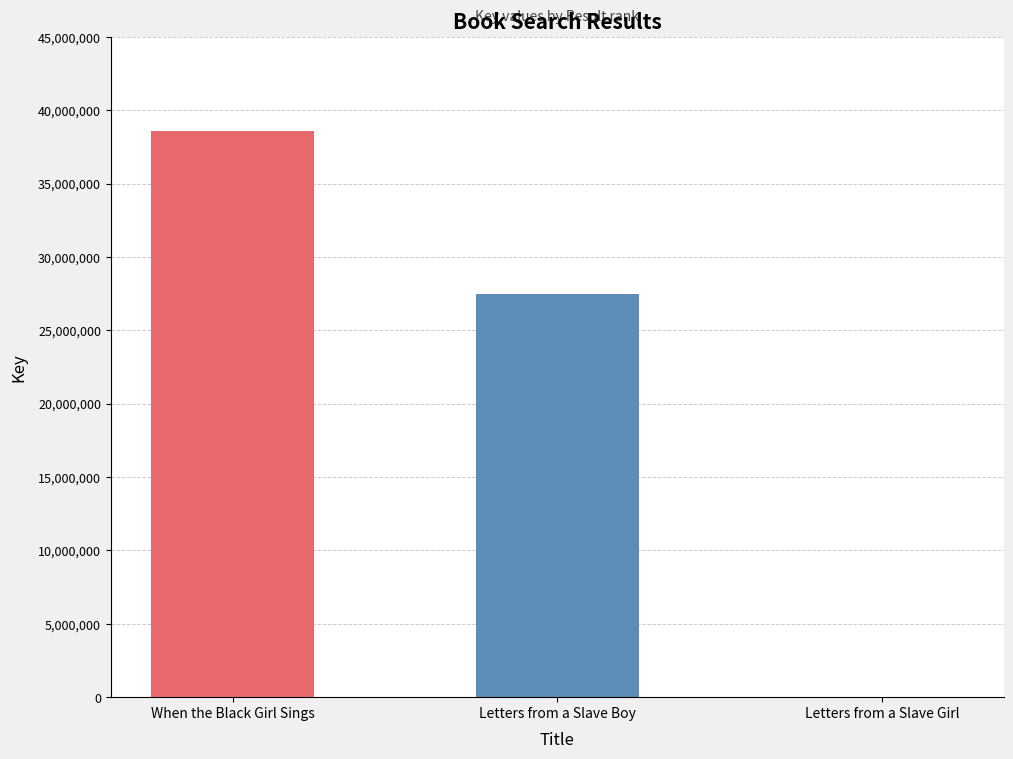

True or false: the data shows 38602298 at When the Black Girl Sings.

True